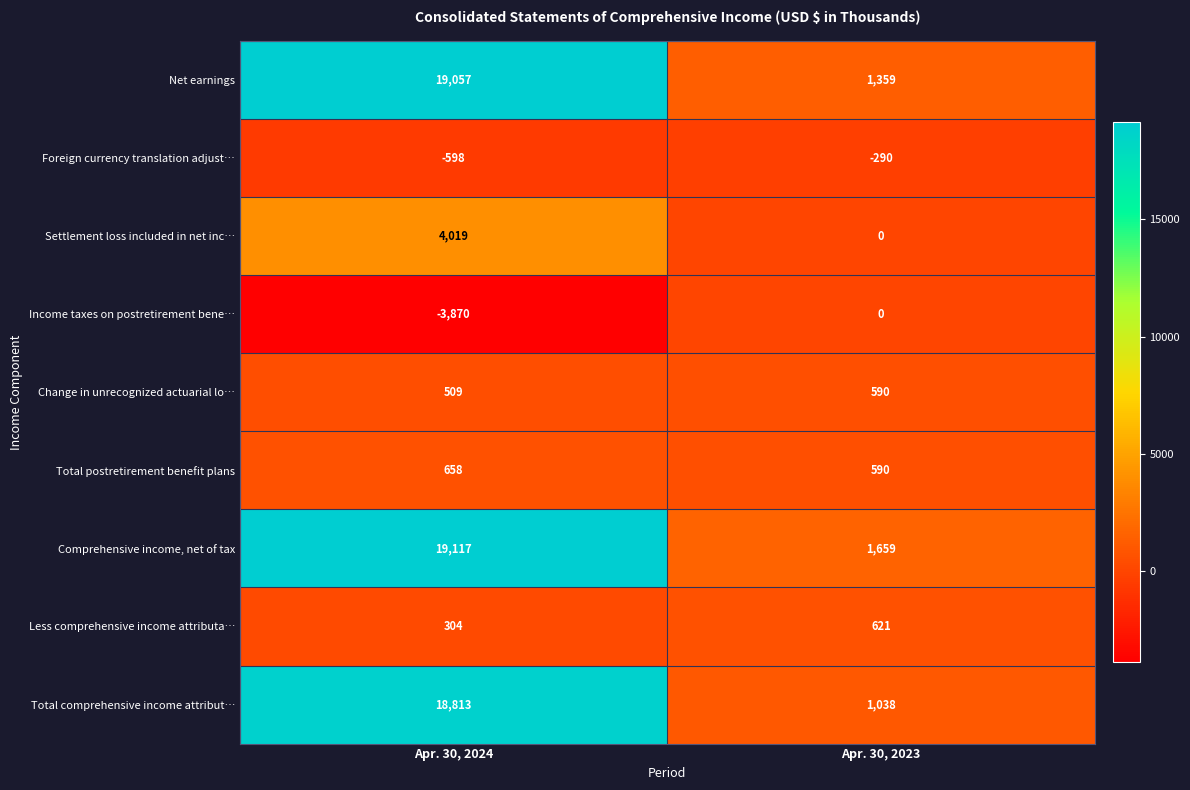

What value does the Total comprehensive income attribut… series have at Apr. 30, 2024, to the nearest 50?

18800